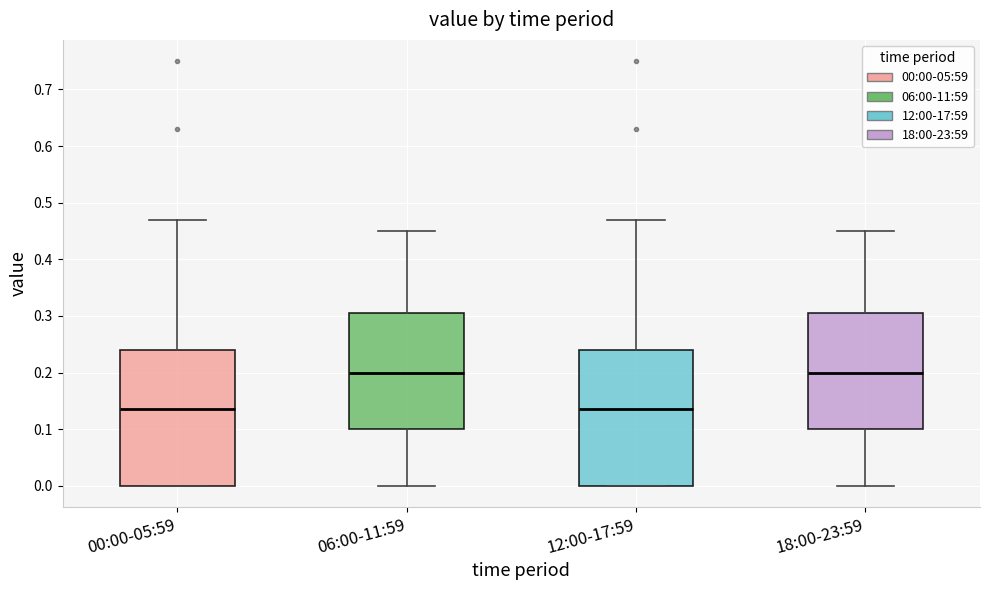

Reading left to right, transcribe this box plot: for each box, give where its median line is, the range the box spans, and where its two whiskers end, as read against the y-axis. The values are not printed on the chart, so give them approximately, as read against the axis.

00:00-05:59: median 0.14, box 0.00 to 0.24, whiskers 0.00 to 0.47
06:00-11:59: median 0.20, box 0.10 to 0.31, whiskers 0.00 to 0.45
12:00-17:59: median 0.14, box 0.00 to 0.24, whiskers 0.00 to 0.47
18:00-23:59: median 0.20, box 0.10 to 0.31, whiskers 0.00 to 0.45